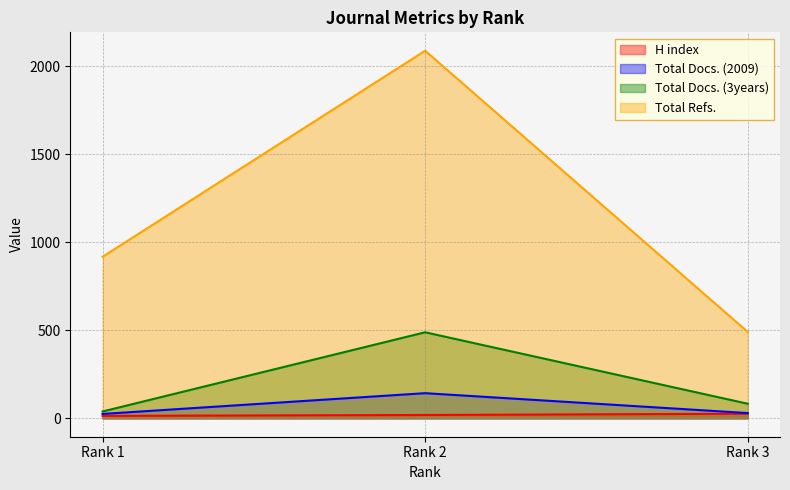

What are all the series names shown in the legend?

H index, Total Docs. (2009), Total Docs. (3years), Total Refs.